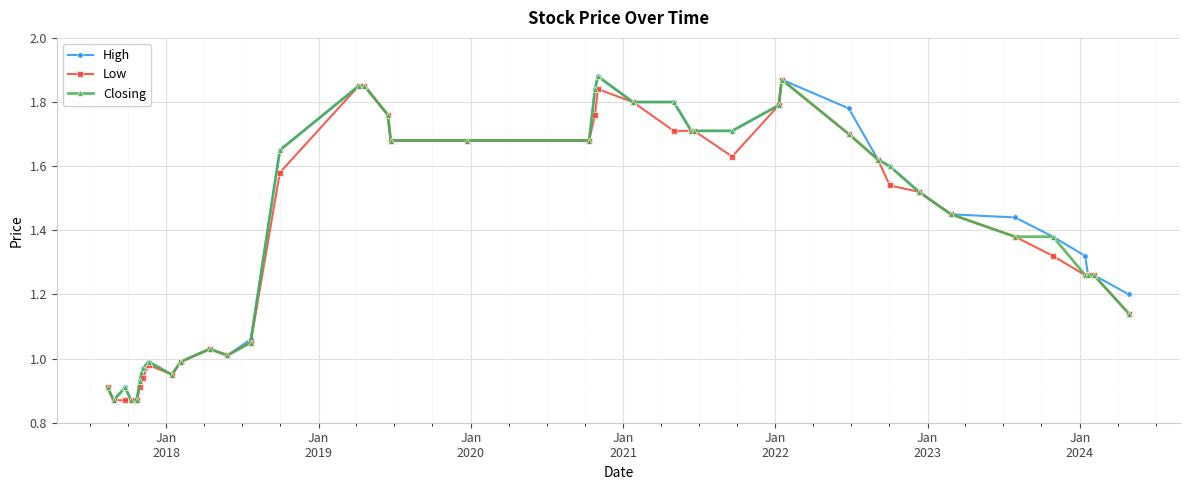

Does the chart have visible grid lines?

Yes